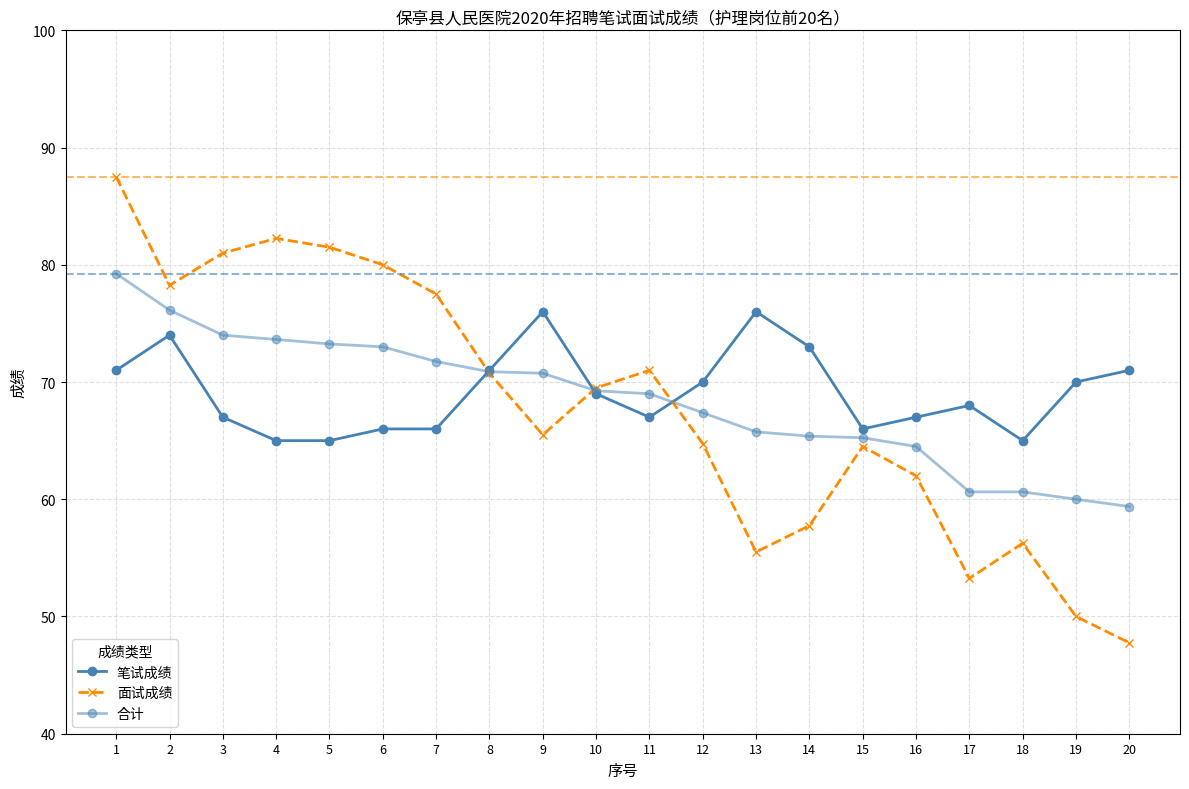

How many times do 合计 and 面试成绩 cross each other?

3